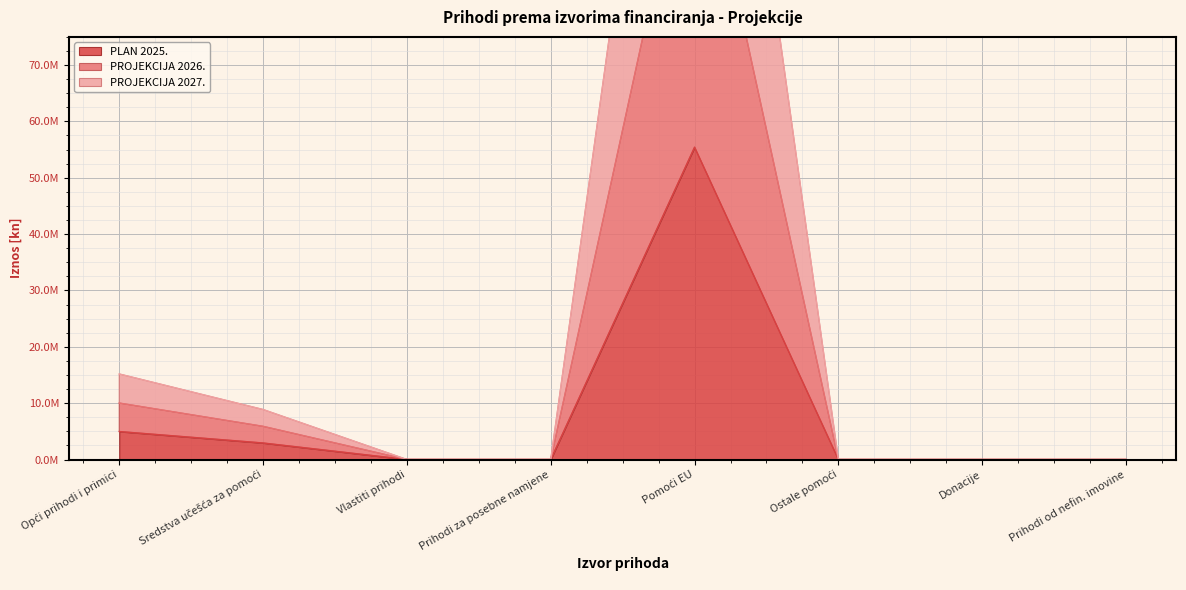

How many distinct data groups are displayed?

3